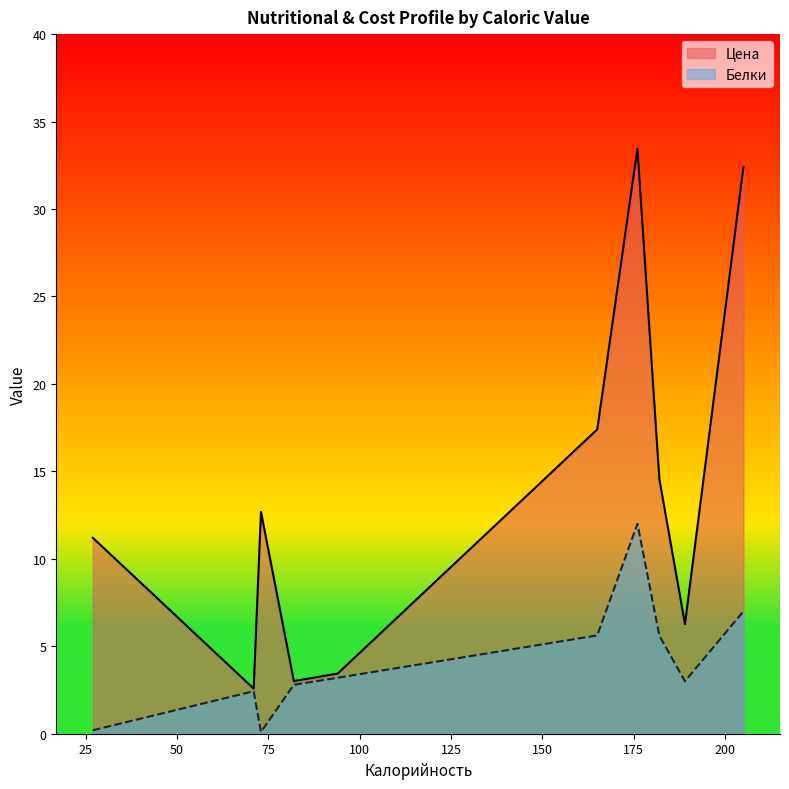

True or false: Цена has a value of 32.4 at 205.

True